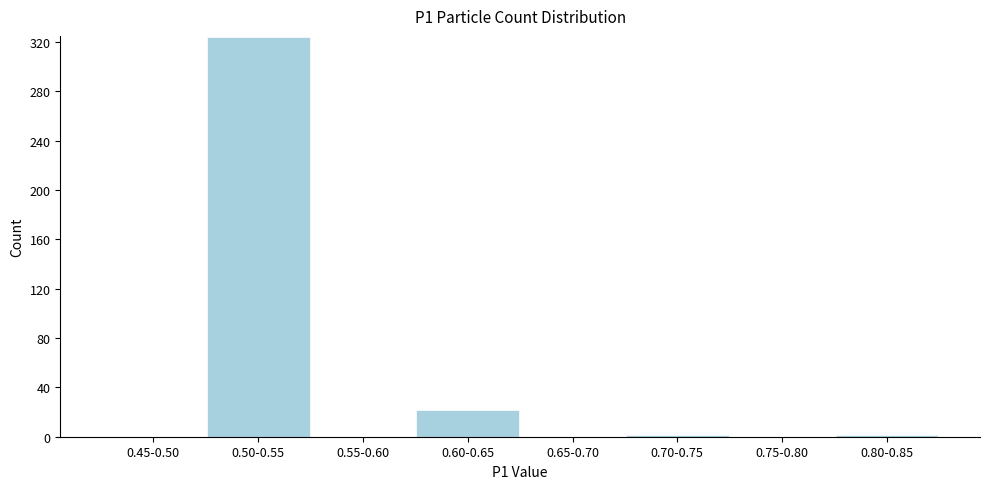

The value at 0.50-0.55 is 324. True or false?

True